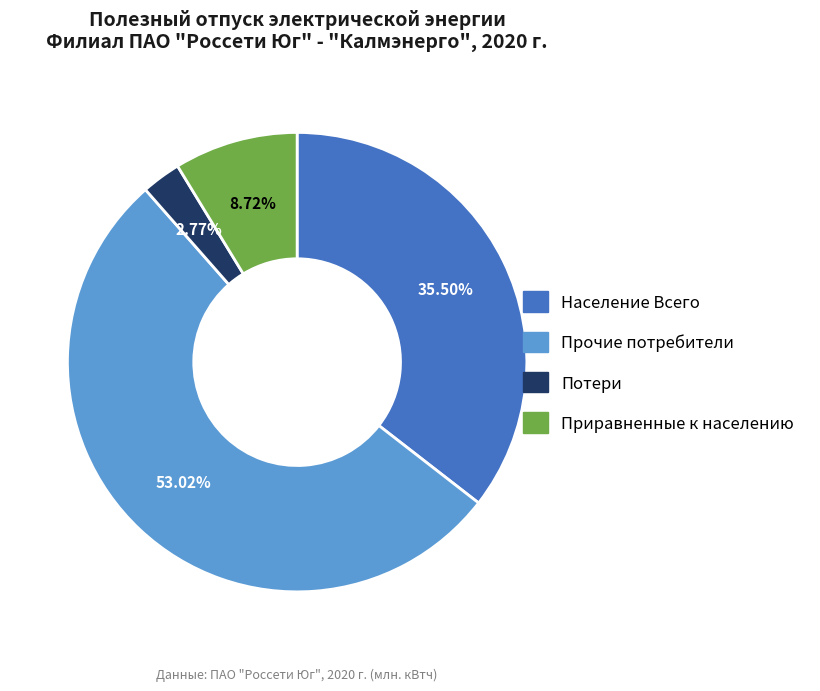

True or false: Население Всего accounts for 23% of the total.

False